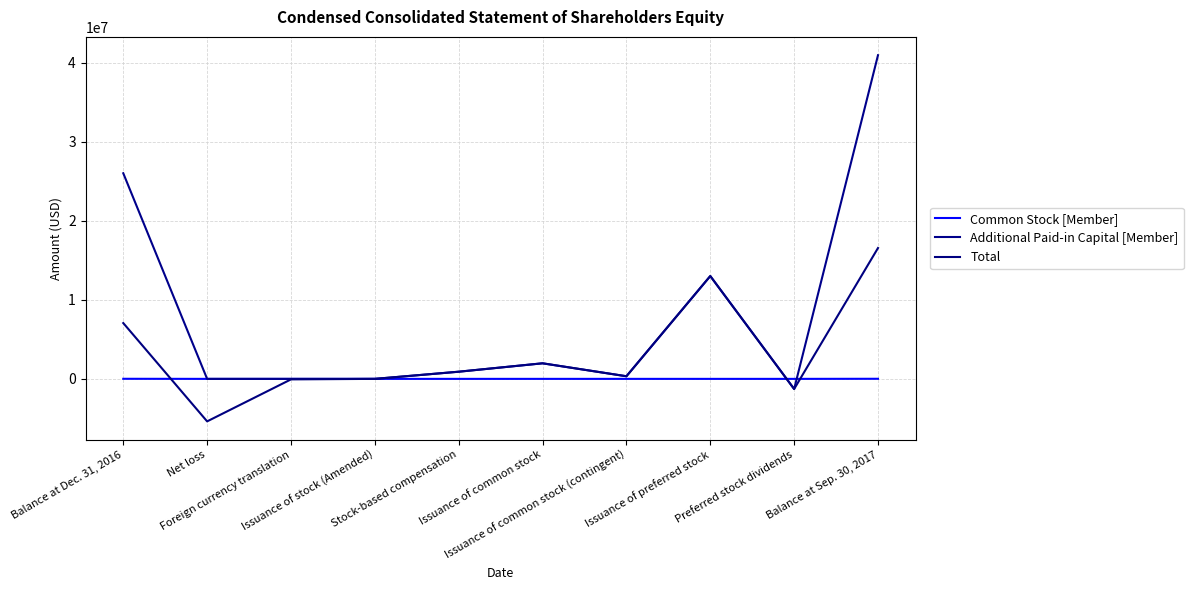

What is the minimum value for Total?

-5381667